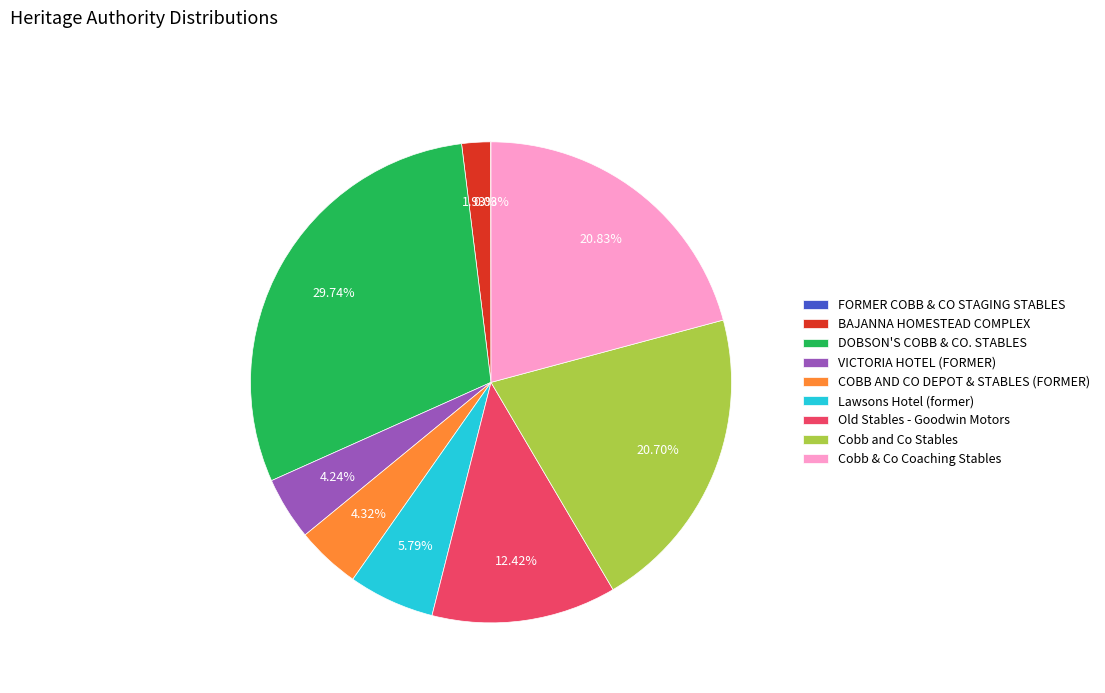

Does any single category account for the majority?

No